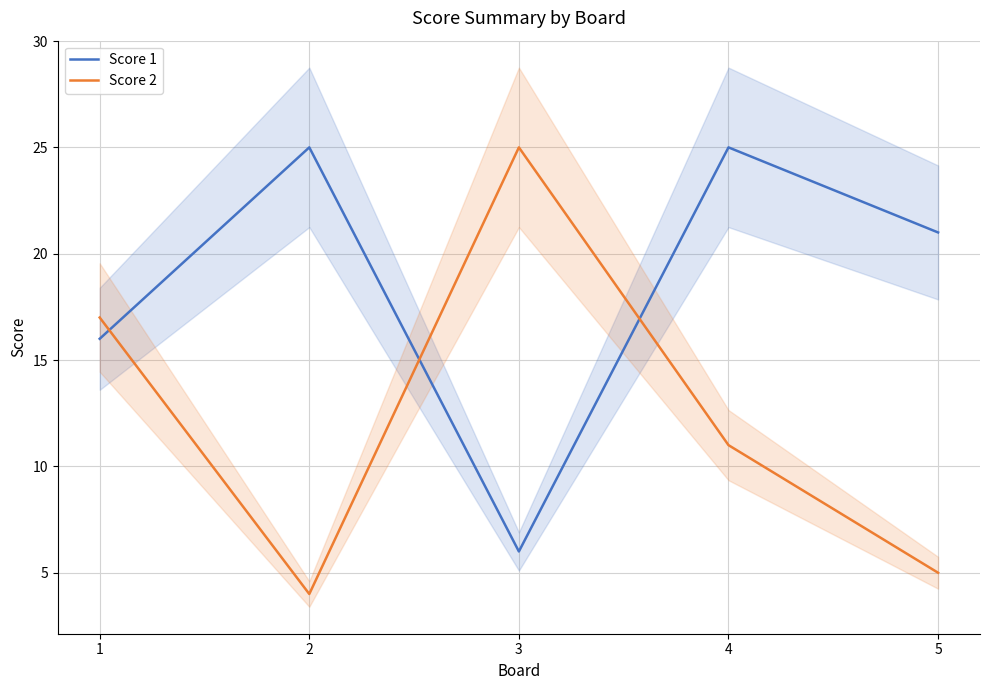

True or false: Score 1 and Score 2 intersect in this chart.

True